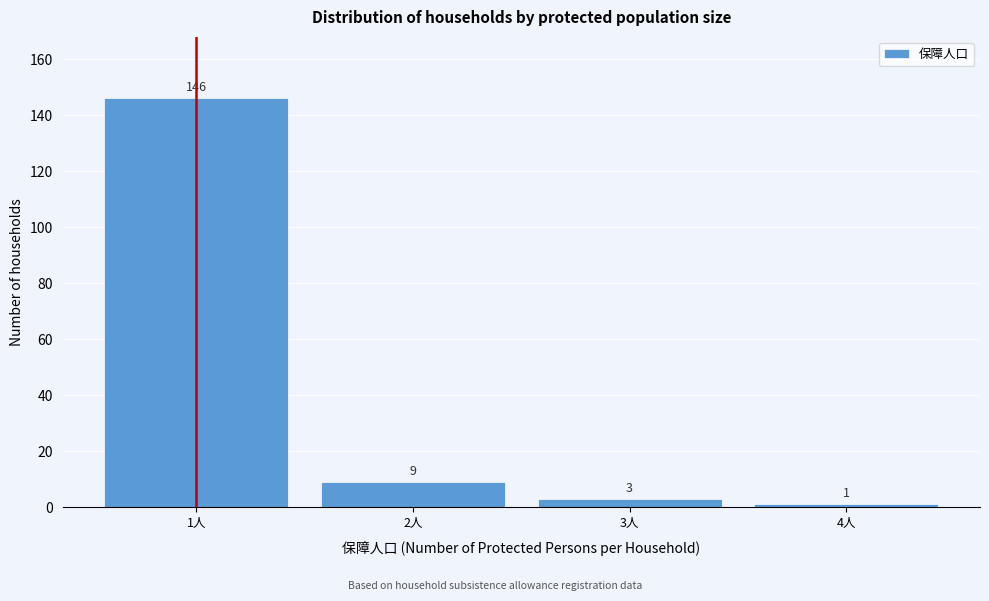

Reading right to left, transcribe all the data shown in this chart.

4人=1	3人=3	2人=9	1人=146